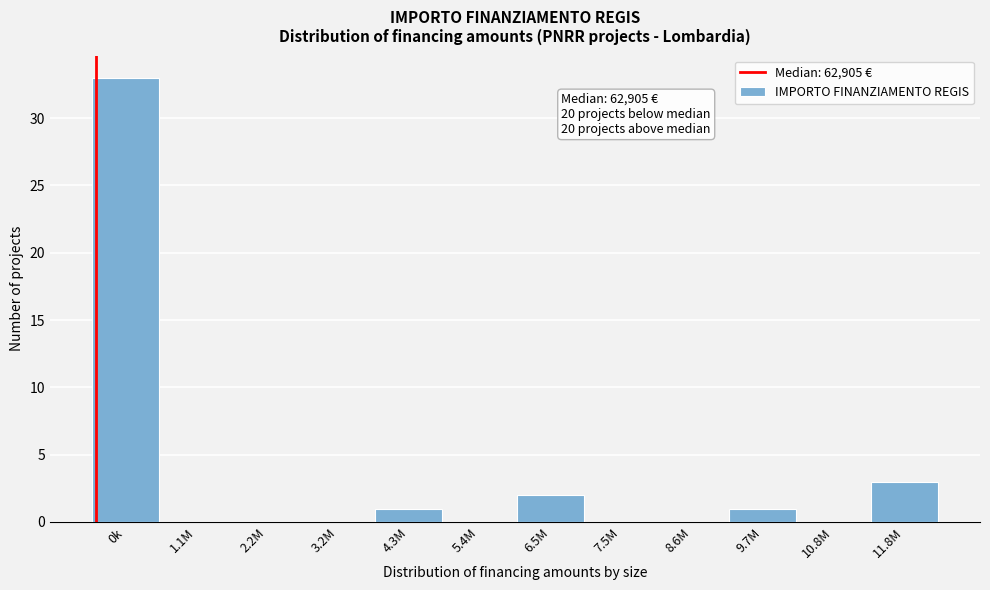

Reading right to left, list all the values displayed in this chart.

11.8M=3	10.8M=0	9.7M=1	8.6M=0	7.5M=0	6.5M=2	5.4M=0	4.3M=1	3.2M=0	2.2M=0	1.1M=0	0k=33